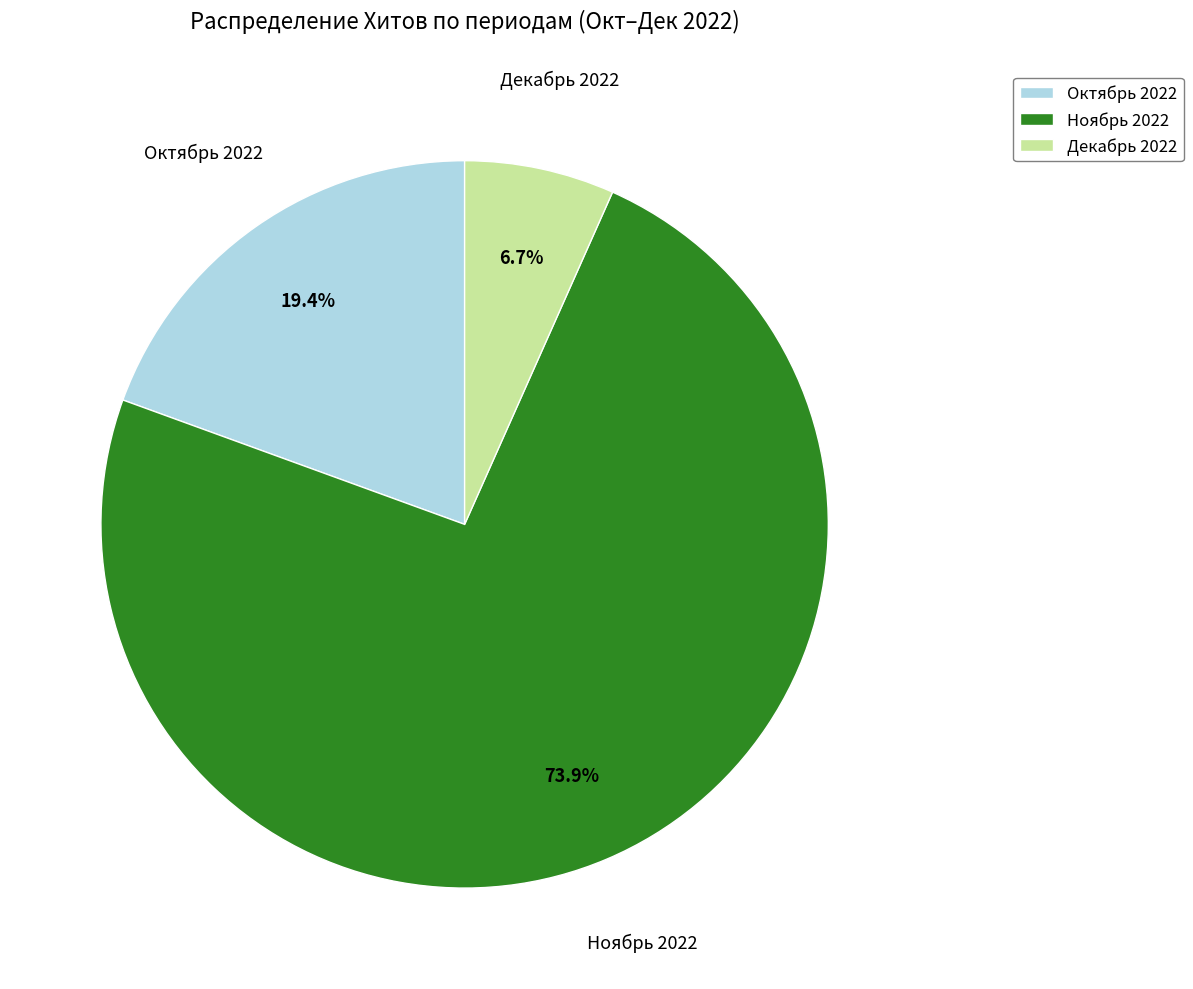

Is there any slice that represents more than half of the pie?

Yes